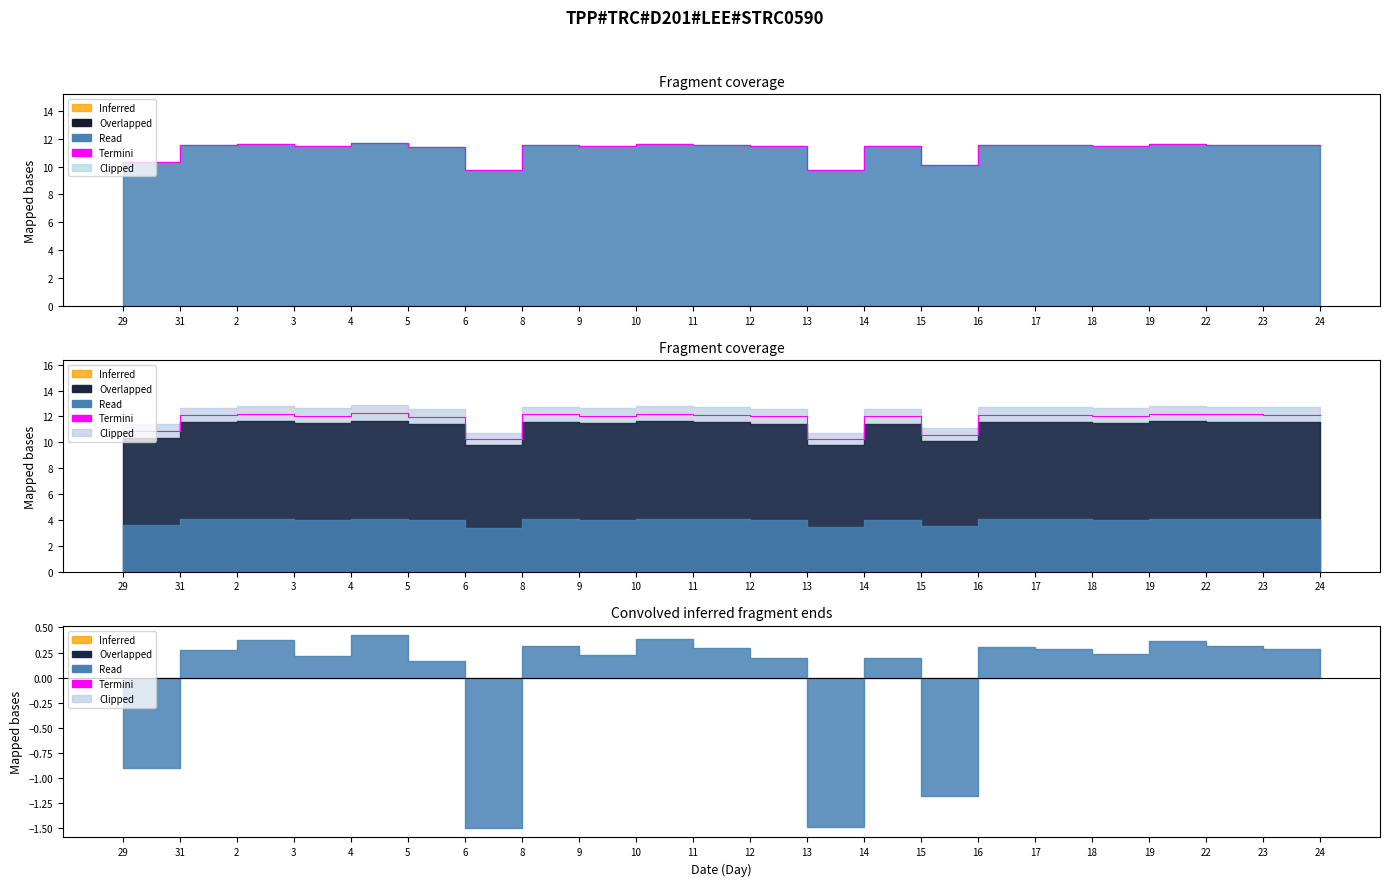

The value at 19 is 12.2. True or false?

True